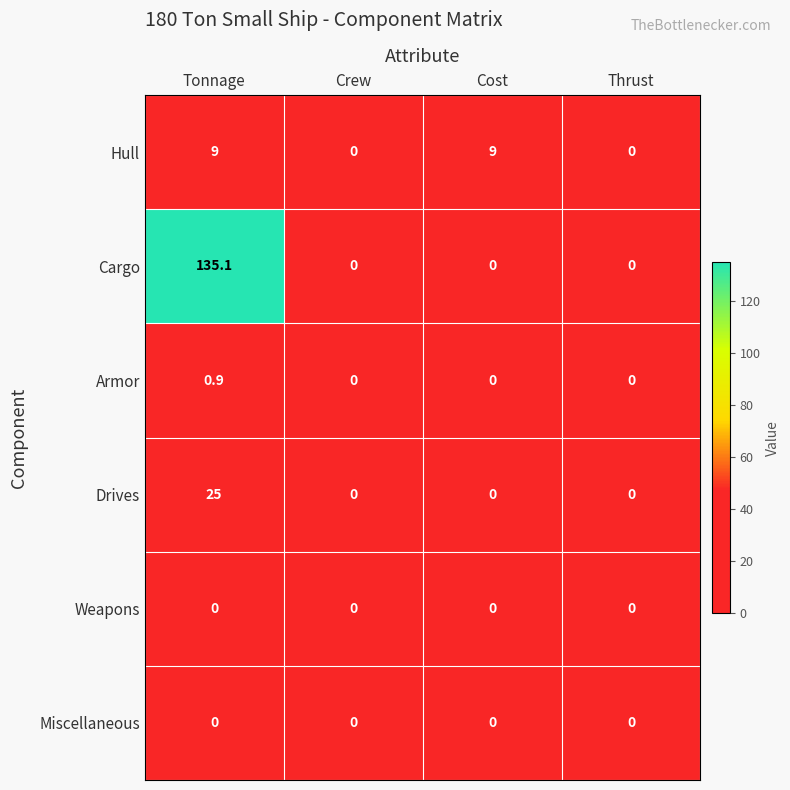

What is the sum of all Drives values?

25.0